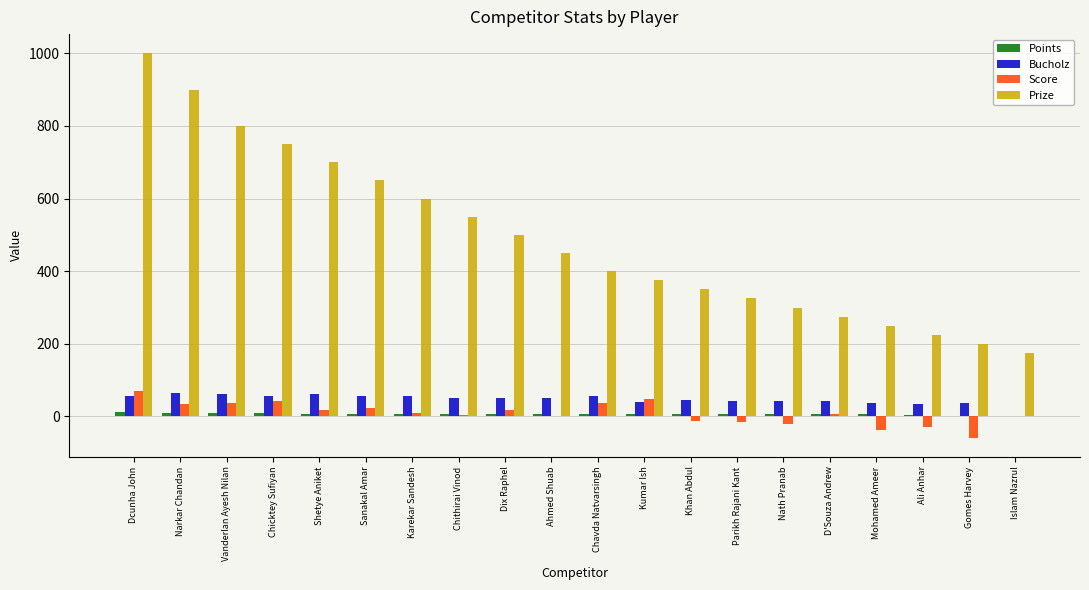

At which category does the chart reach its peak across all series?

Dcunha John